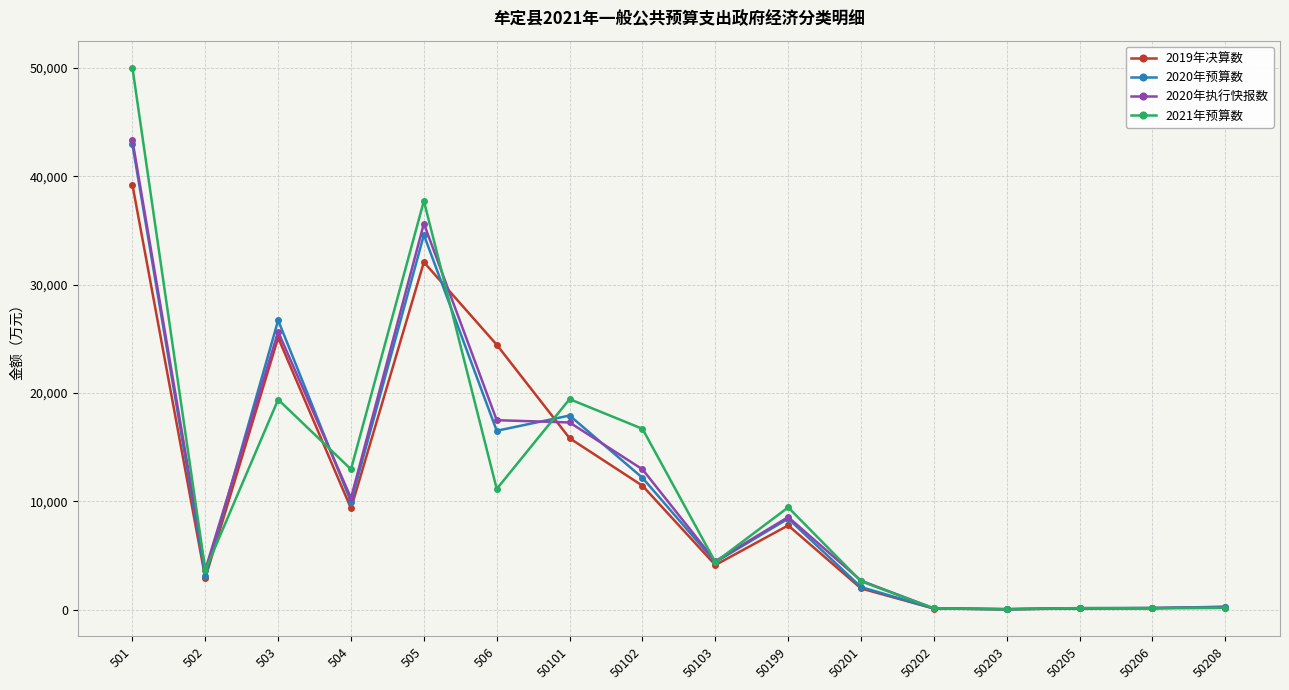

True or false: 2020年预算数 has more than 2 interior local peaks.

True